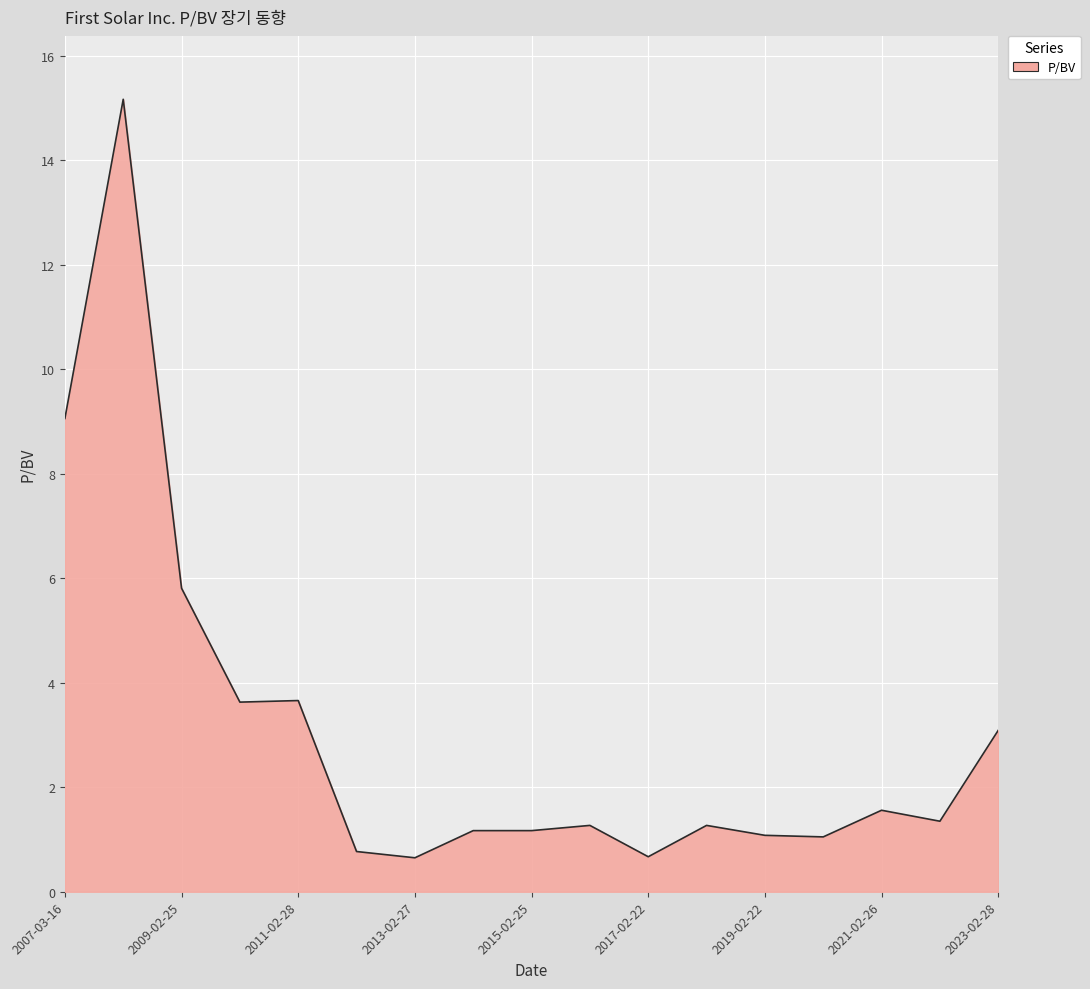

How many lines are shown in the chart?

1